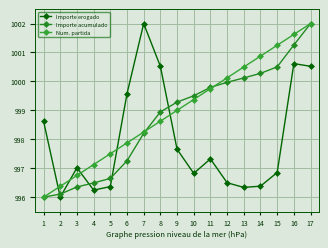

How many data points does each series have?

17